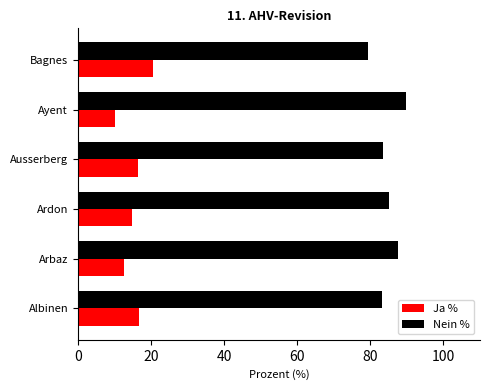

Rank the series at Albinen from lowest to highest value.

Ja %, Nein %